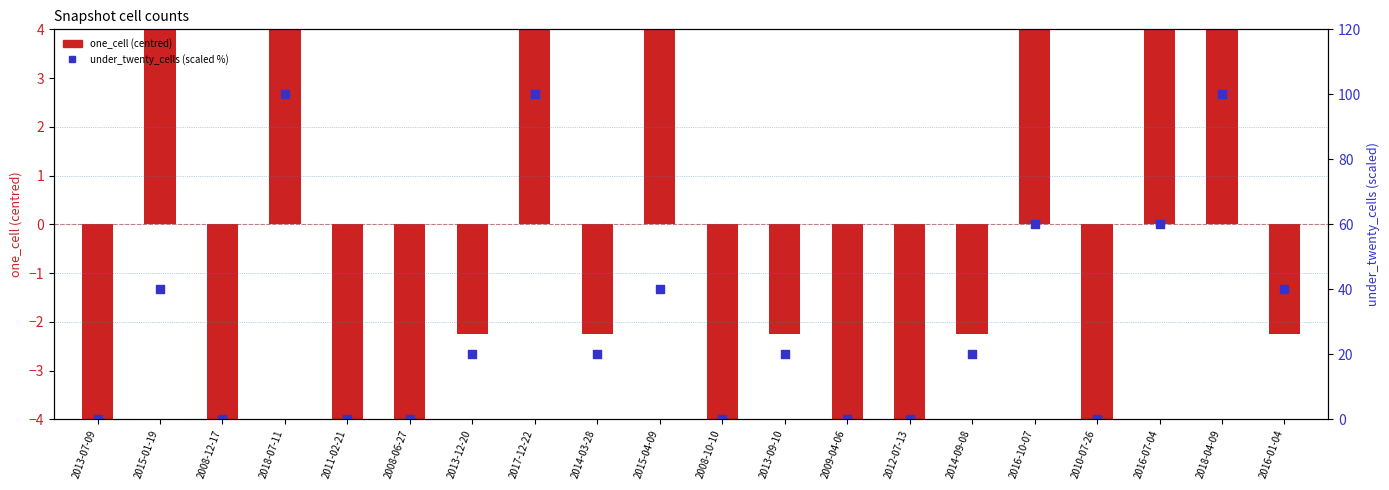

What is the total value across all series at 2018-04-09?

107.8